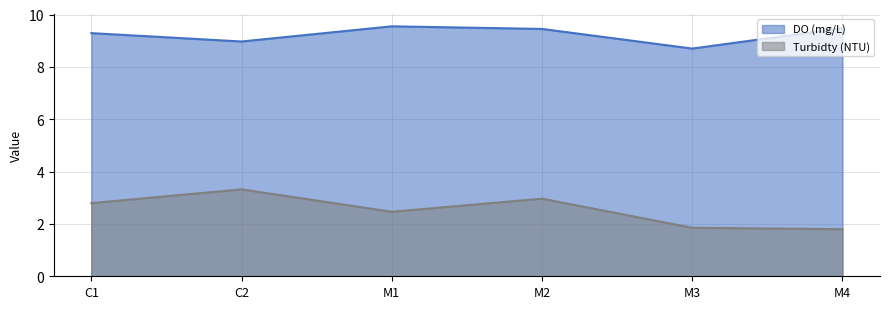

True or false: DO (mg/L) and Turbidty (NTU) cross at least once.

False